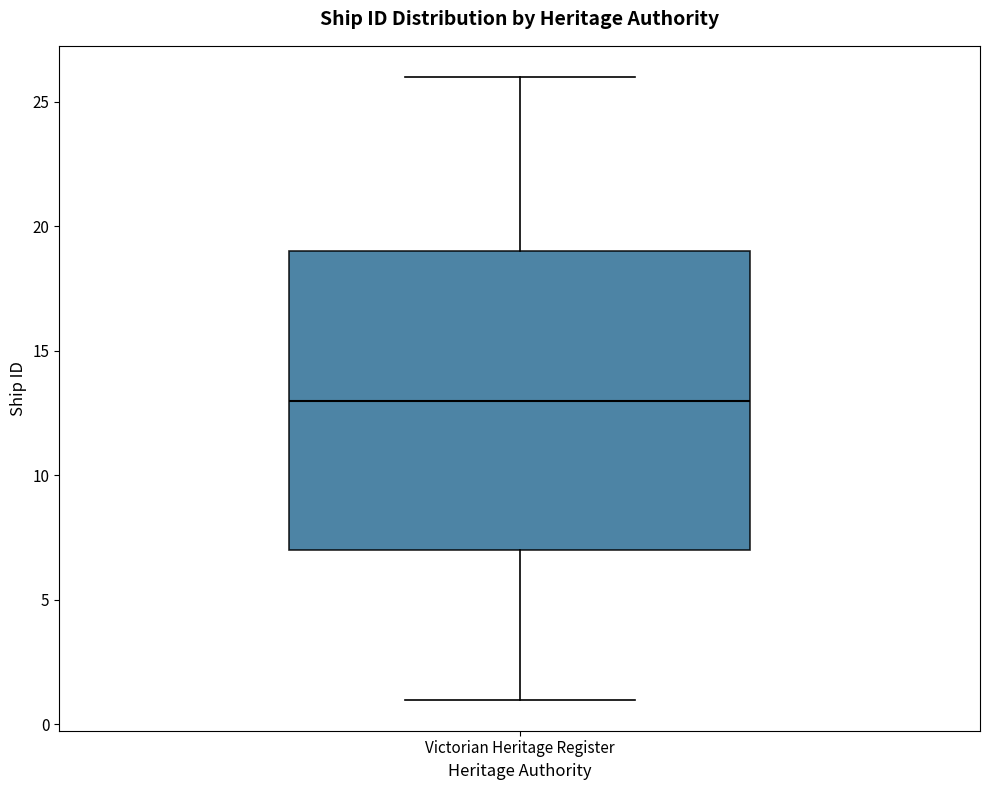

Read this box plot against the y-axis: the position of the median line, the range covered by the box, and the ends of both whiskers. The values are not printed on the chart, so give them approximately, as read against the axis.

median 13, box 7 to 19, whiskers 1 to 26